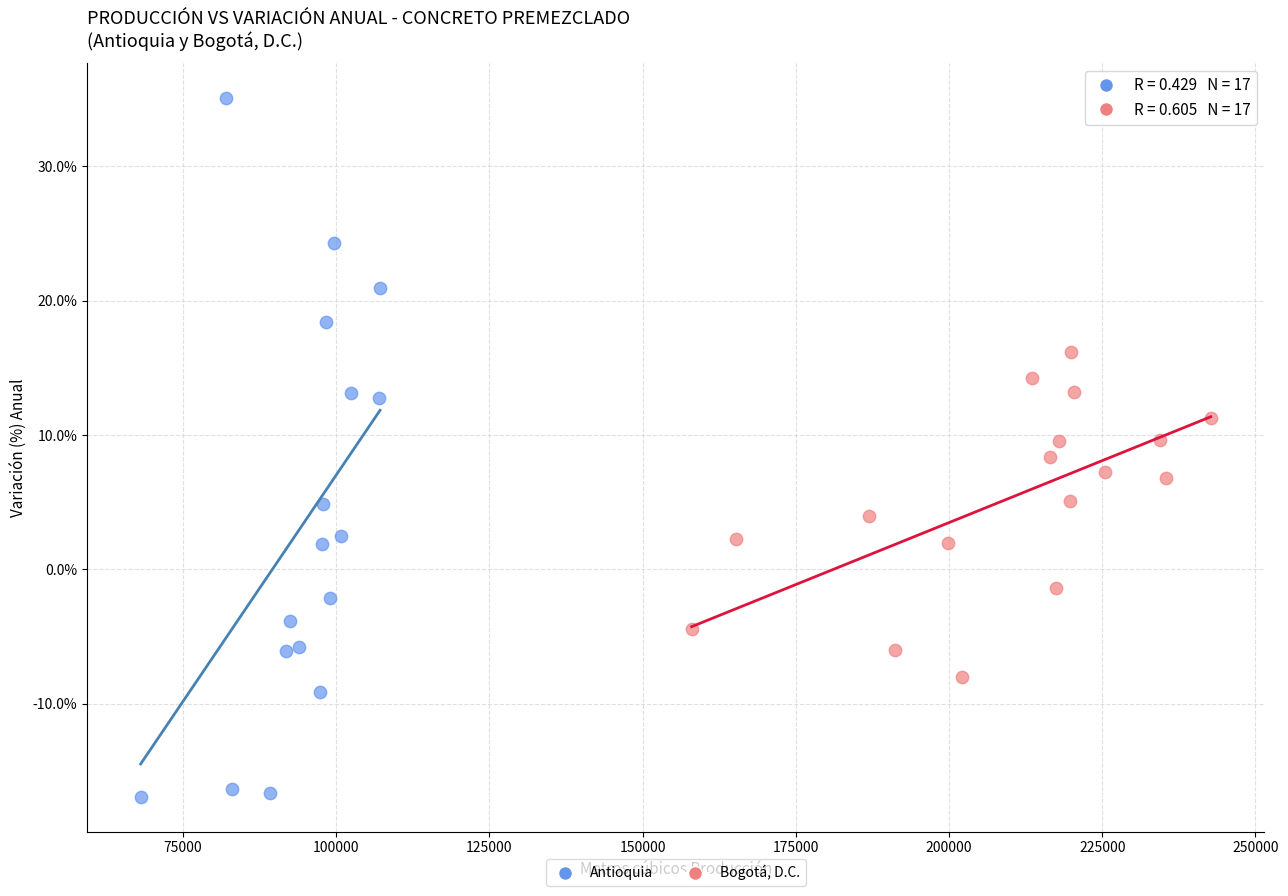

Which series reaches the maximum Y coordinate?

Antioquia